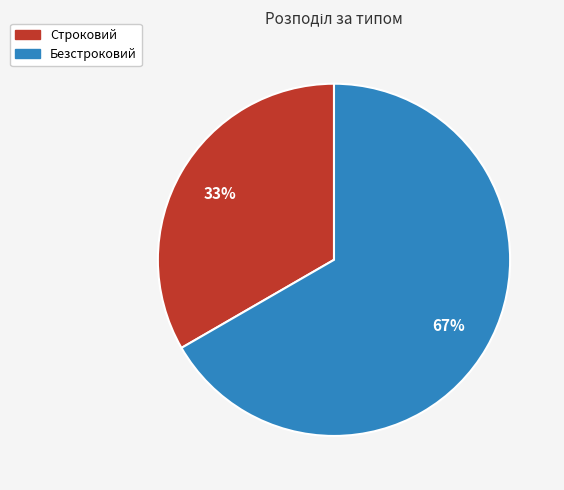

Do Строковий and Безстроковий together represent more than half of the pie?

Yes